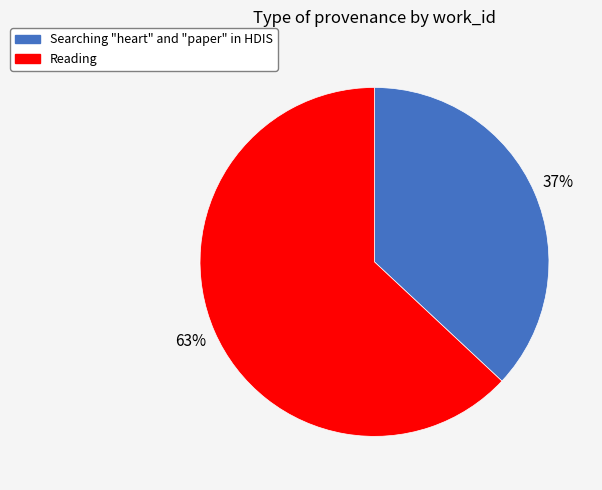

To the nearest percent, what is the combined percentage of Reading and Searching "heart" and "paper" in HDIS?

100%